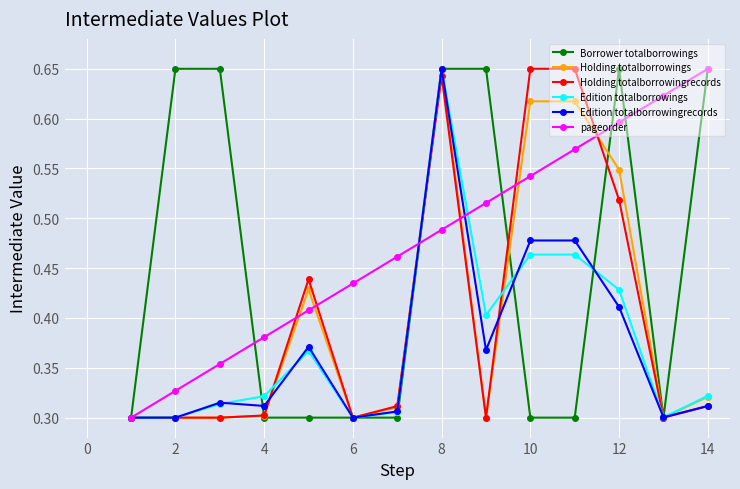

True or false: Edition totalborrowingrecords has more than 1 interior local peaks.

True